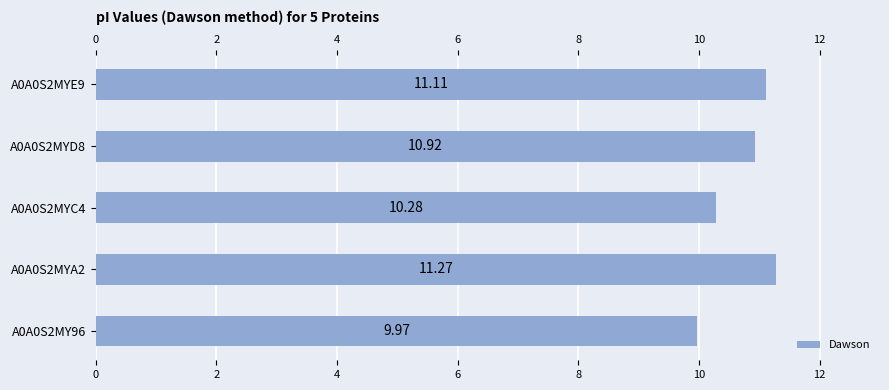

What is the difference between the maximum and minimum values?

1.3